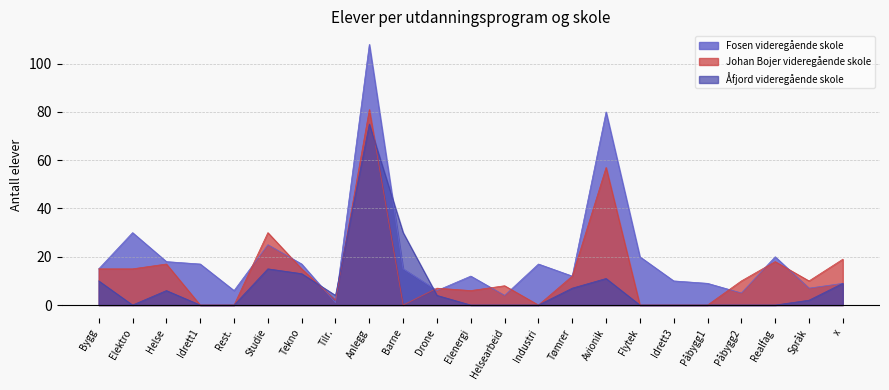

At which label is Fosen videregående skole closest to 54?

Elektro